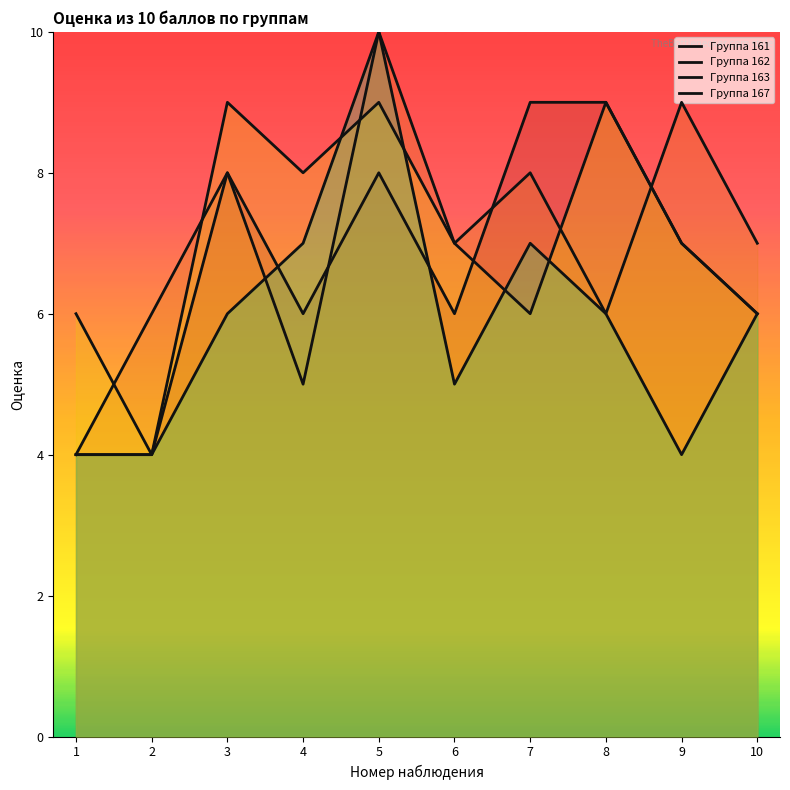

What is the minimum value for Группа 162?

4